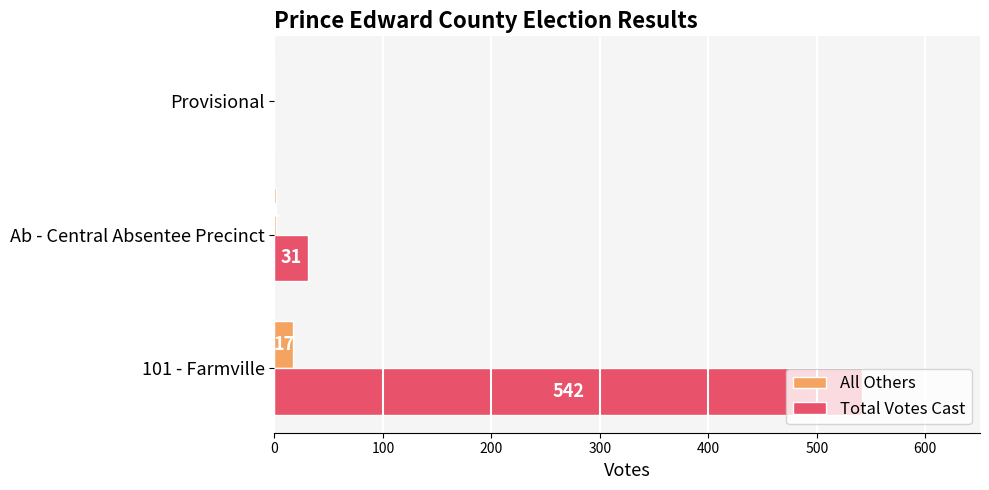

Which series has the largest total across all categories?

Total Votes Cast